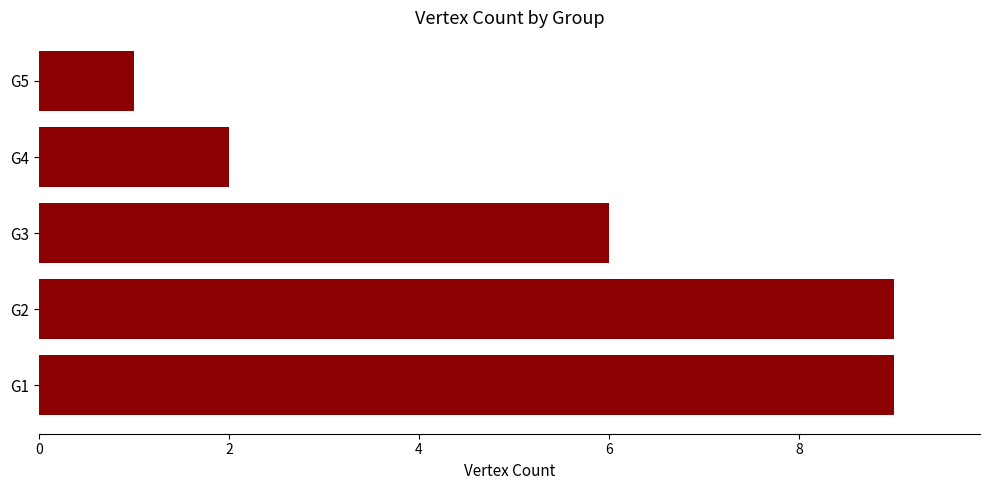

Between G4 and G3, which is larger?

G3